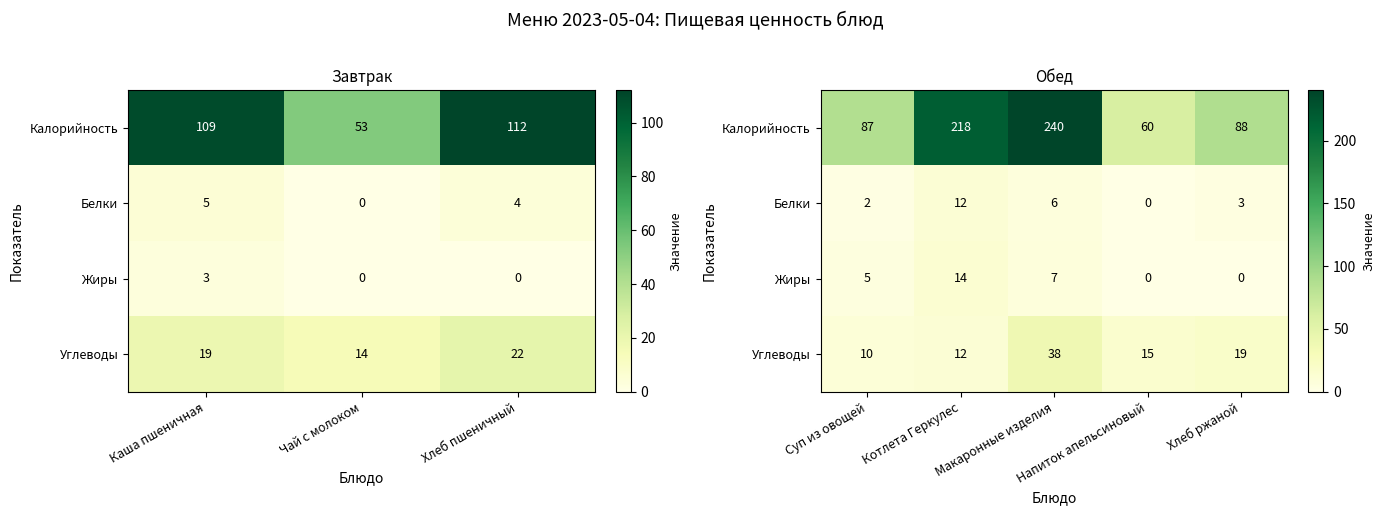

At how many categories does at least one series exceed 150?

2